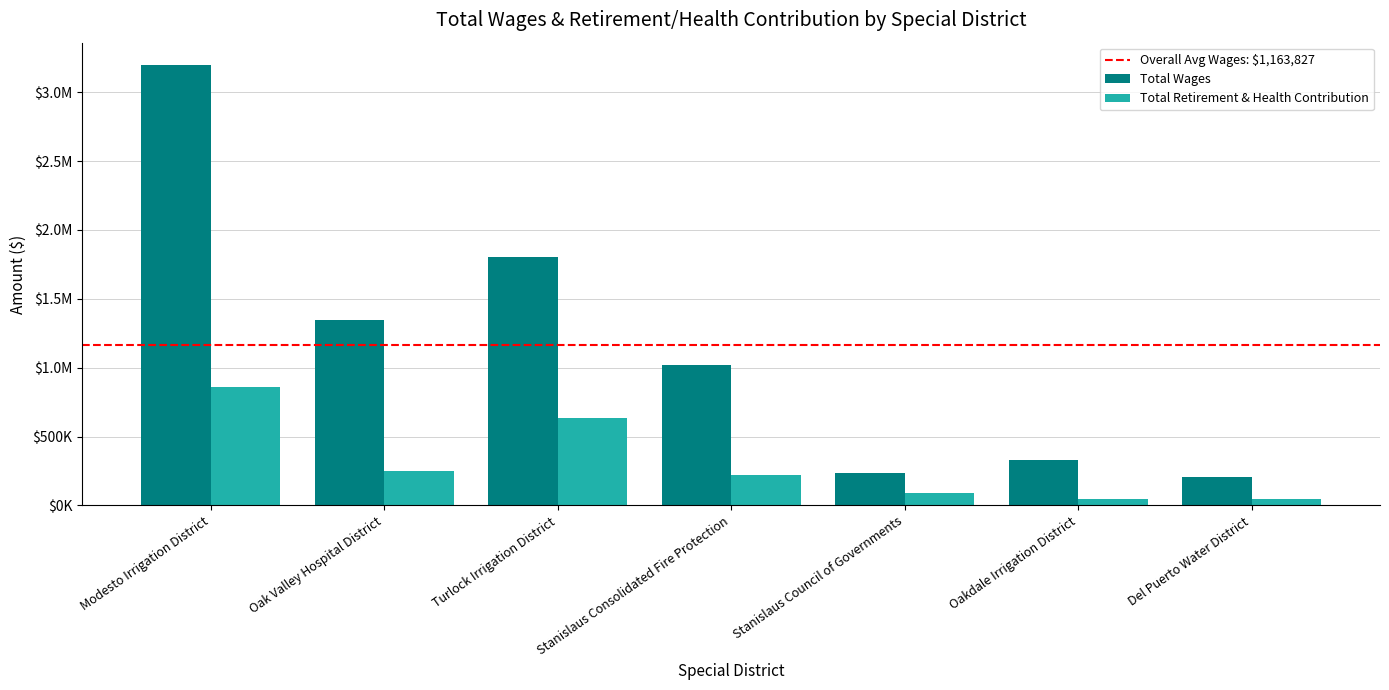

Are the bars grouped side by side (vs. stacked)?

Yes